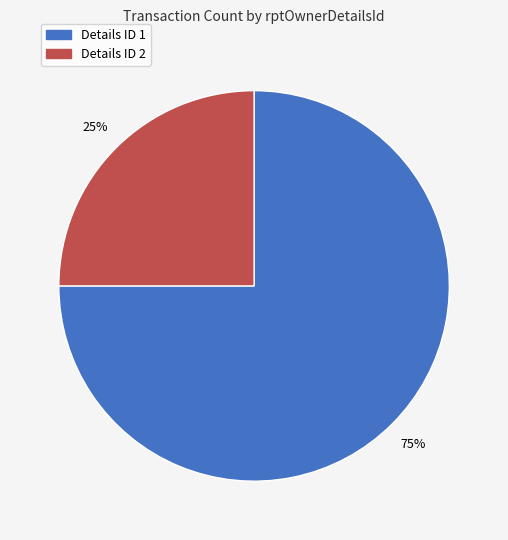

Is there a majority slice in this chart?

Yes